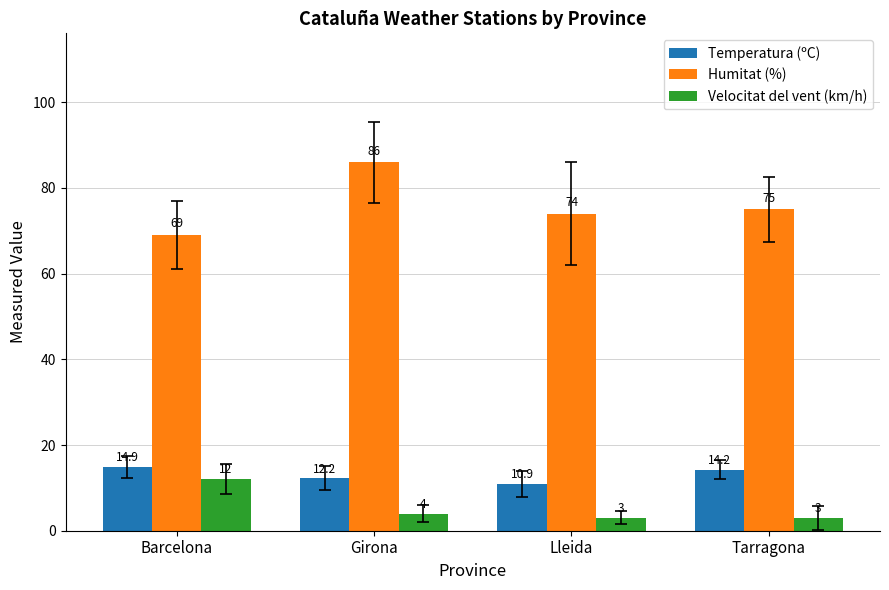

What is the greatest value displayed?

86.0